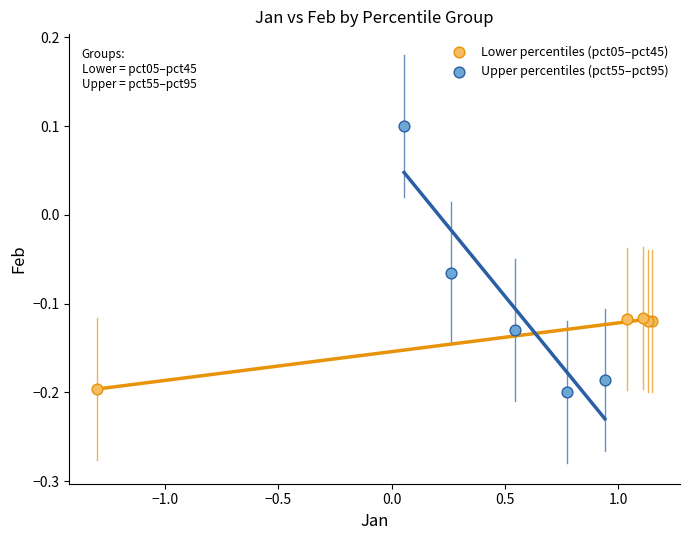

Which series has the largest Y range (max minus min)?

Upper percentiles (pct55–pct95)